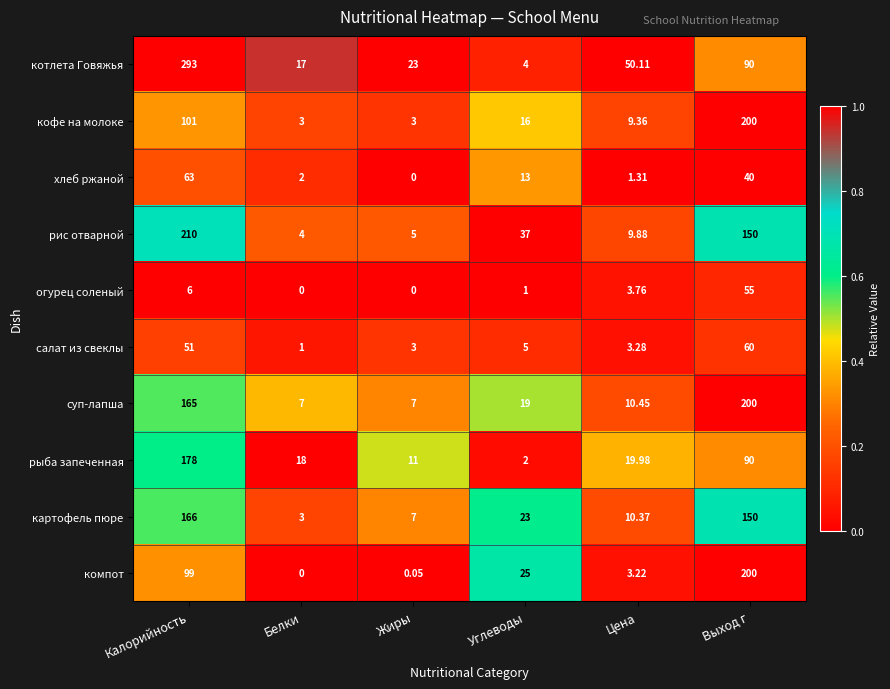

Between Калорийность and Цена, which series saw the biggest shift?

котлета Говяжья